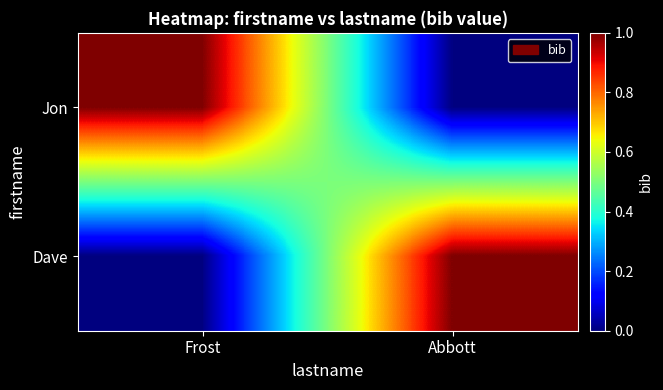

At how many categories does at least one series exceed 0?

2